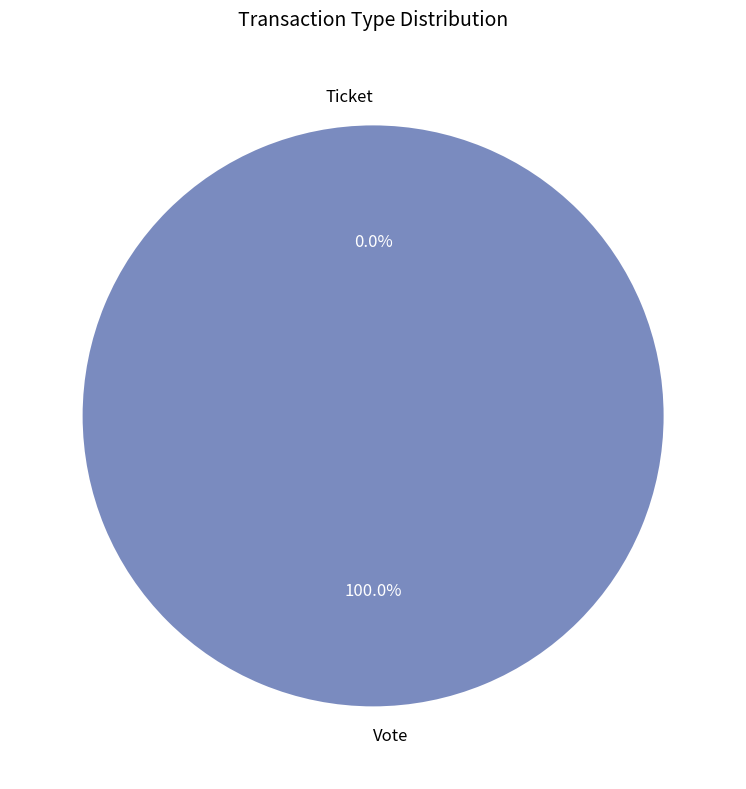

Do Vote and Ticket together represent more than half of the pie?

Yes